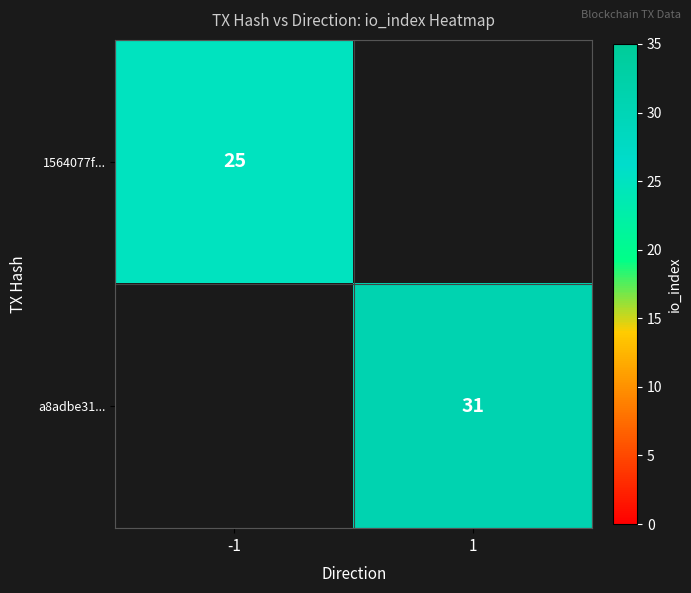

True or false: 1564077f... has a value of 25 at -1.

True